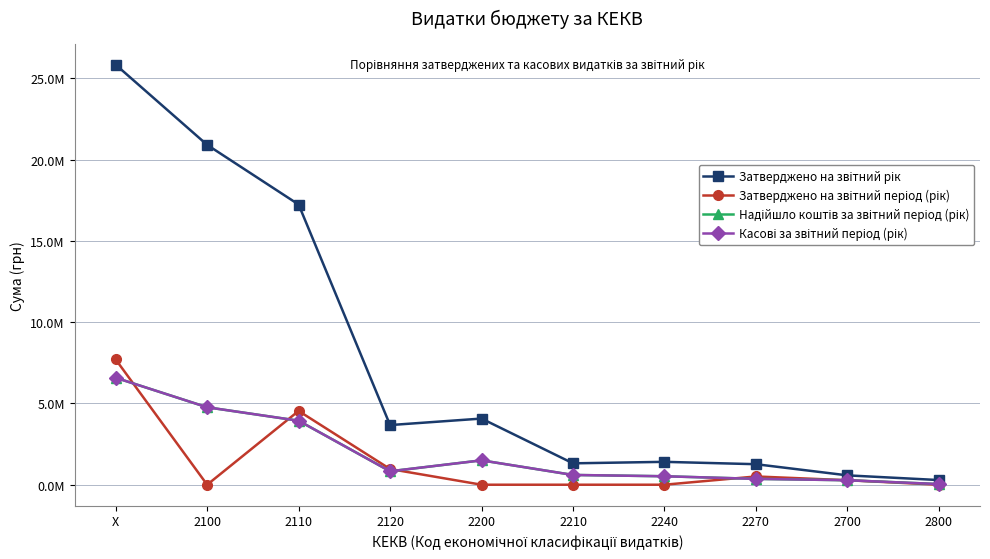

How many interior local valleys does the Касові за звітний період (рік) series have?

1